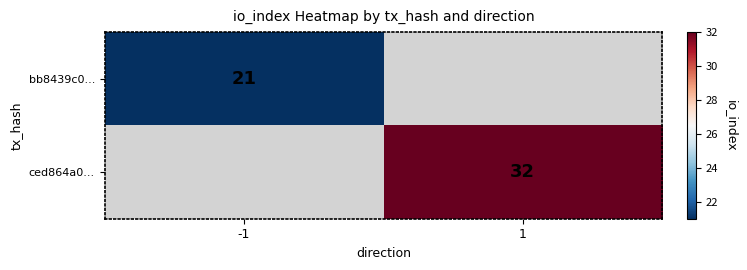

True or false: bb8439c0... has a value of 5 at -1.

False